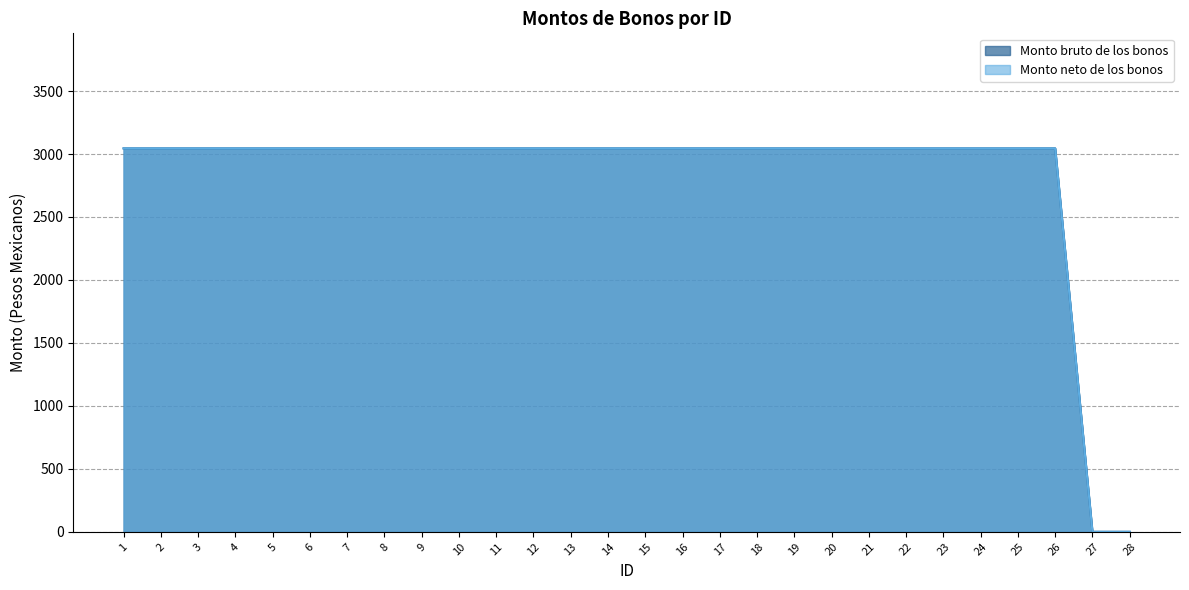

Is it true that Monto neto de los bonos equals 3045 at 5?

True